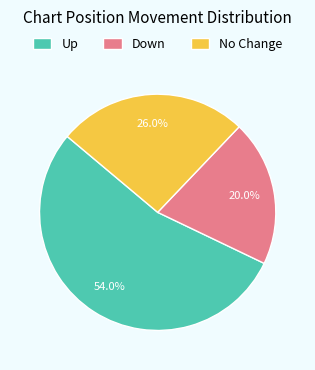

Which category has the smallest portion of the pie?

Down